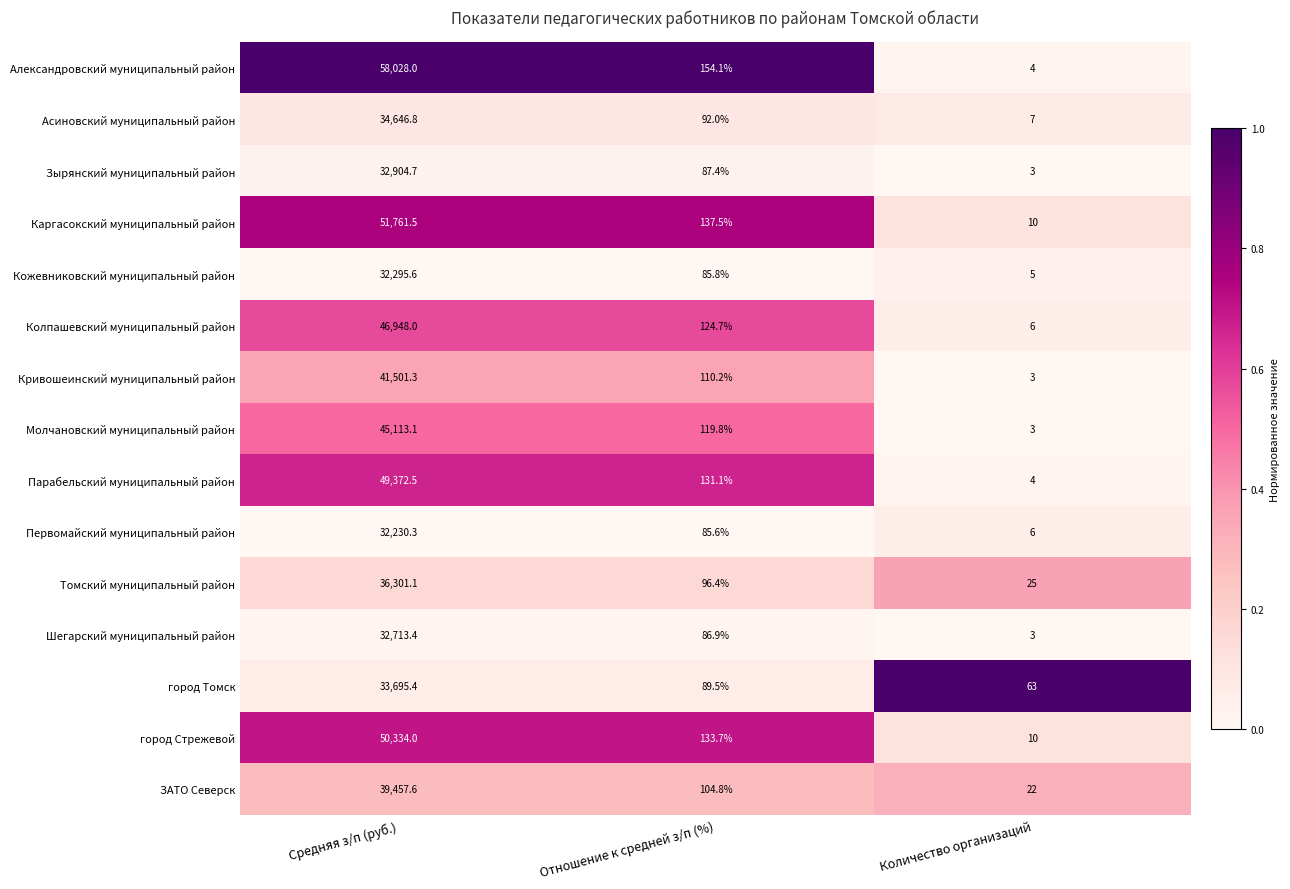

At which category does the chart reach its minimum across all series?

Количество организаций